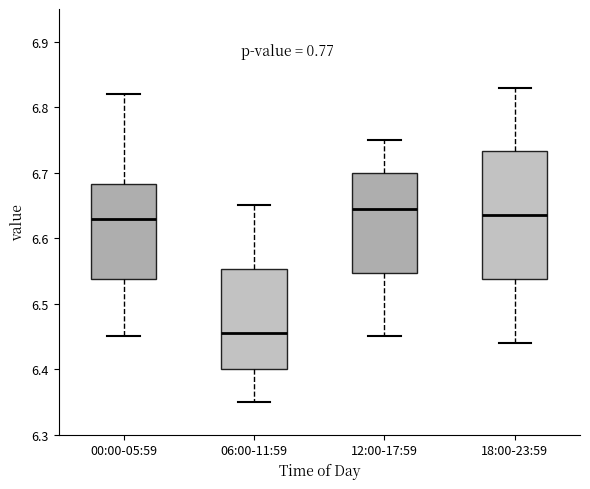

Reading left to right, read every box against the y-axis: the position of its median line, the range the box covers, and the ends of its whiskers. The values are not printed on the chart, so give them approximately, as read against the axis.

00:00-05:59: median 6.63, box 6.54 to 6.68, whiskers 6.45 to 6.82
06:00-11:59: median 6.46, box 6.40 to 6.55, whiskers 6.35 to 6.65
12:00-17:59: median 6.65, box 6.55 to 6.70, whiskers 6.45 to 6.75
18:00-23:59: median 6.64, box 6.54 to 6.73, whiskers 6.44 to 6.83